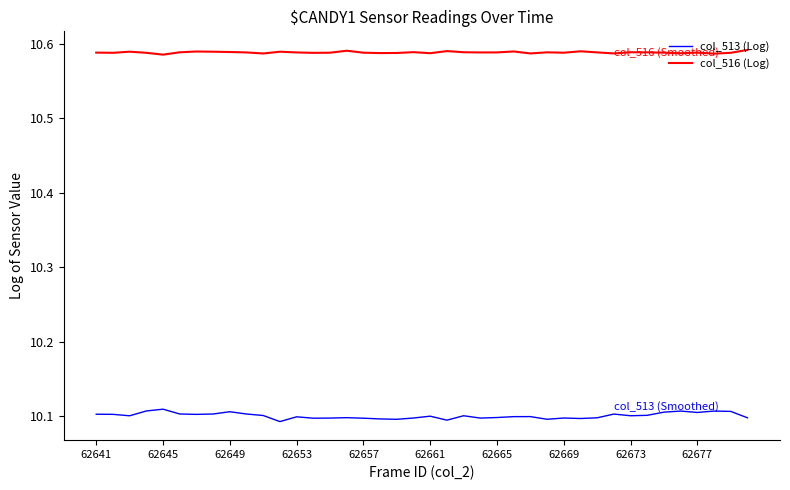

True or false: col_513 (Log) and col_516 (Log) intersect in this chart.

False